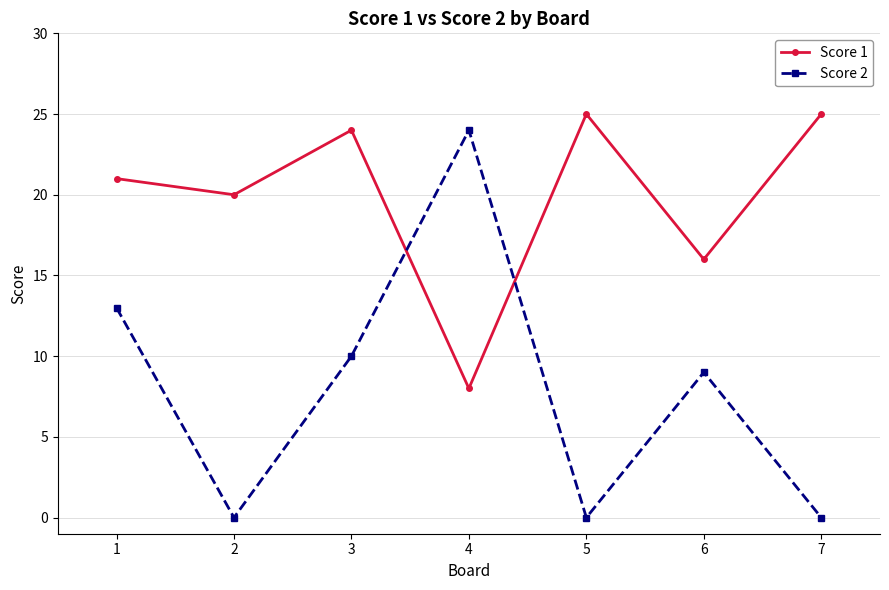

Reading right to left, what are all the values shown in this chart?

Score 1: 7=25	6=16	5=25	4=8	3=24	2=20	1=21
Score 2: 7=0	6=9	5=0	4=24	3=10	2=0	1=13